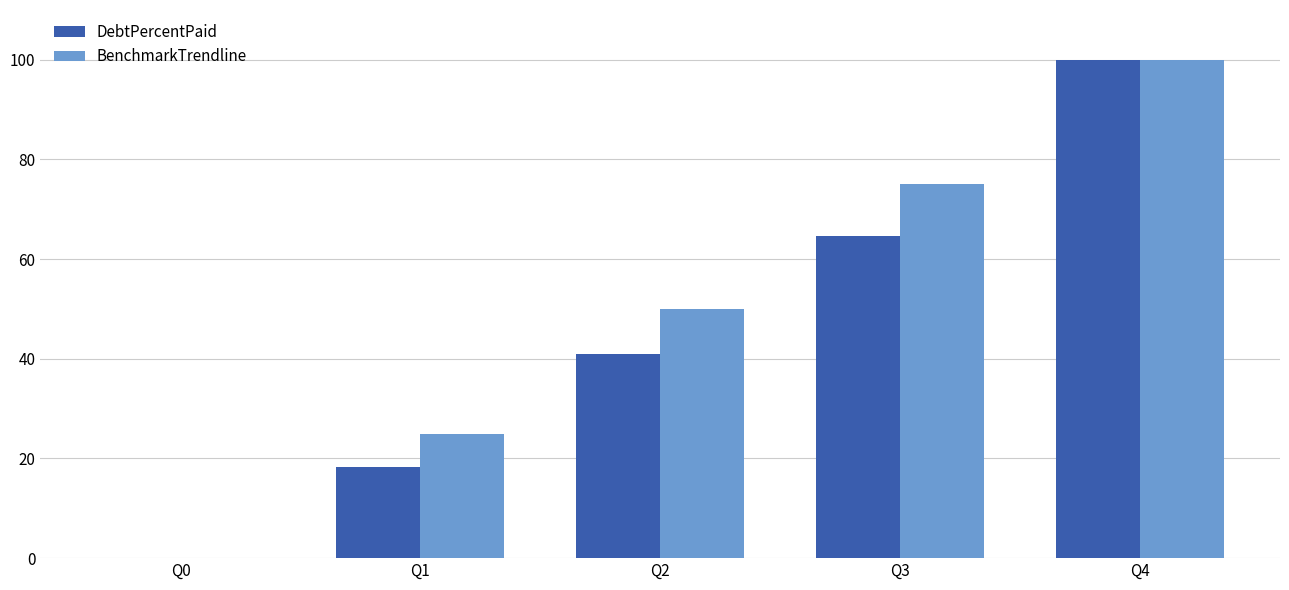

What is the sum of the BenchmarkTrendline values at Q1 and Q3?

100.0